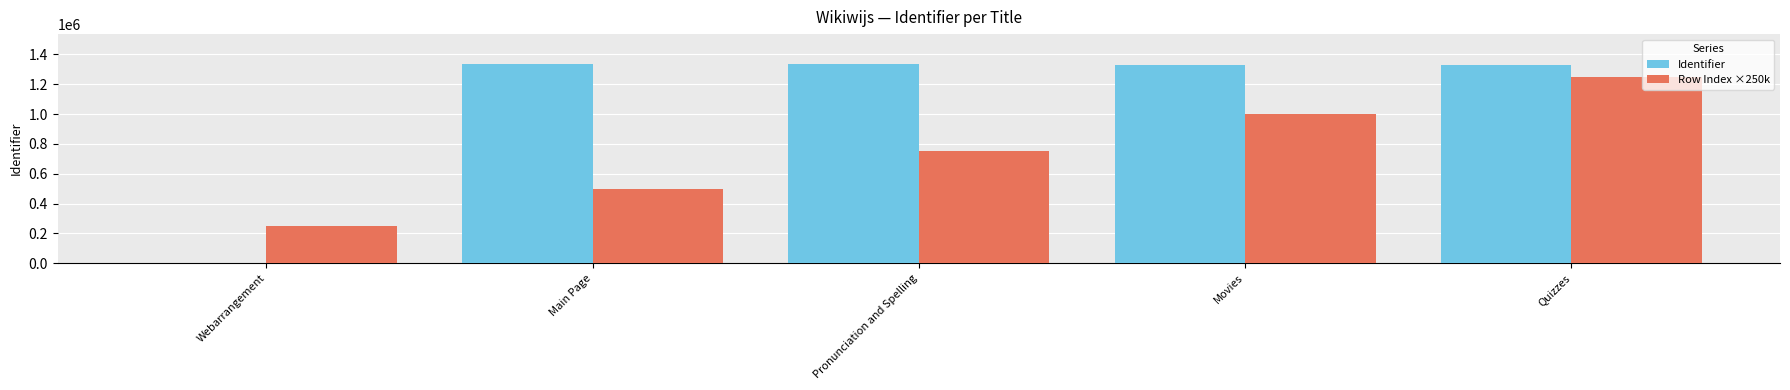

Which series has the widest spread of values?

Identifier